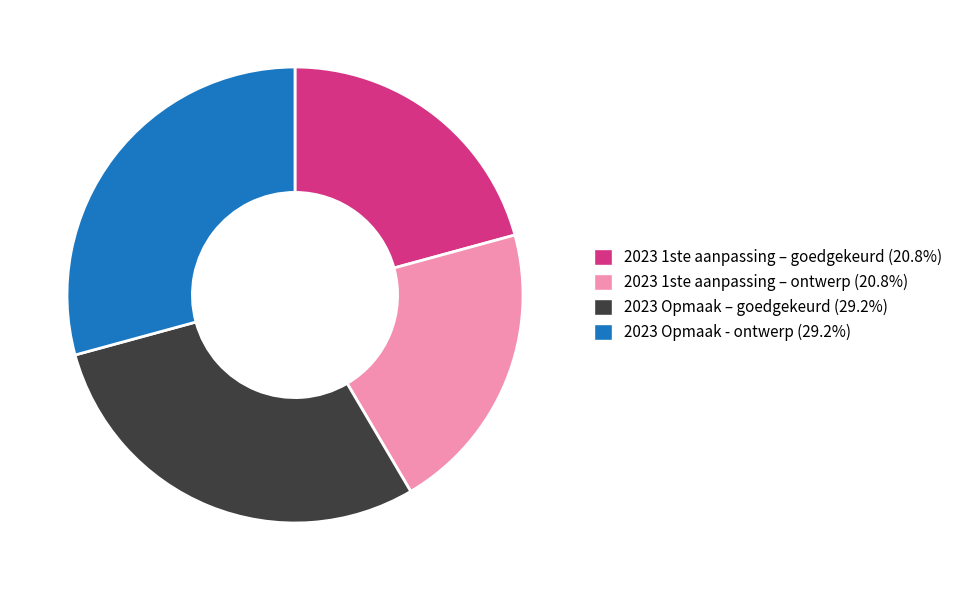

Which has a higher value, 2023 Opmaak – goedgekeurd or 2023 1ste aanpassing – goedgekeurd?

2023 Opmaak – goedgekeurd